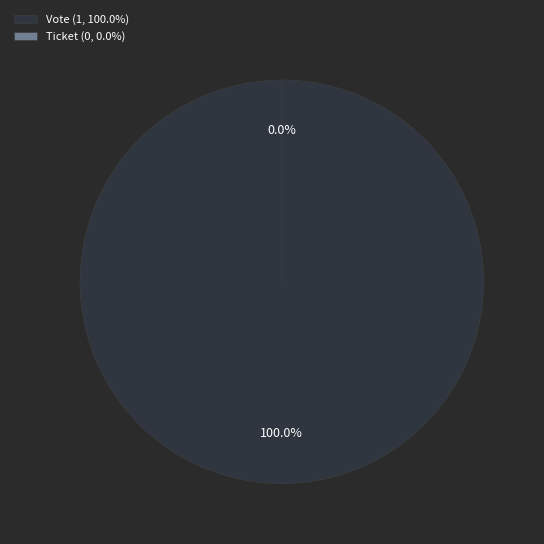

What is the largest slice in the pie chart?

Vote